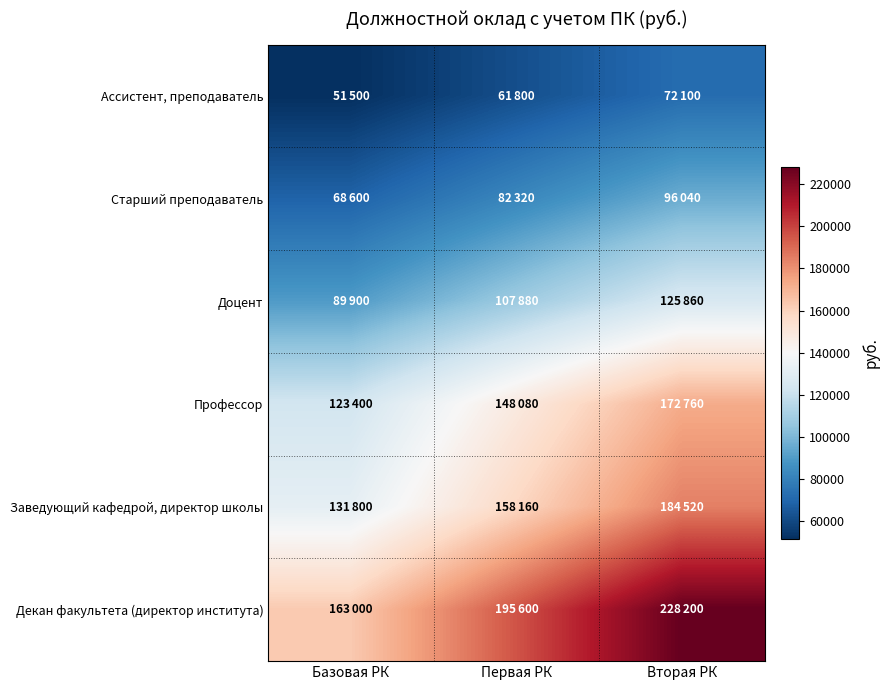

Reading left to right, what are all the values shown in this chart?

Ассистент, преподаватель: Базовая РК=51500	Первая РК=61800	Вторая РК=72100
Старший преподаватель: Базовая РК=68600	Первая РК=82320	Вторая РК=96040
Доцент: Базовая РК=89900	Первая РК=107880	Вторая РК=125860
Профессор: Базовая РК=123400	Первая РК=148080	Вторая РК=172760
Заведующий кафедрой, директор школы: Базовая РК=131800	Первая РК=158160	Вторая РК=184520
Декан факультета (директор института): Базовая РК=163000	Первая РК=195600	Вторая РК=228200